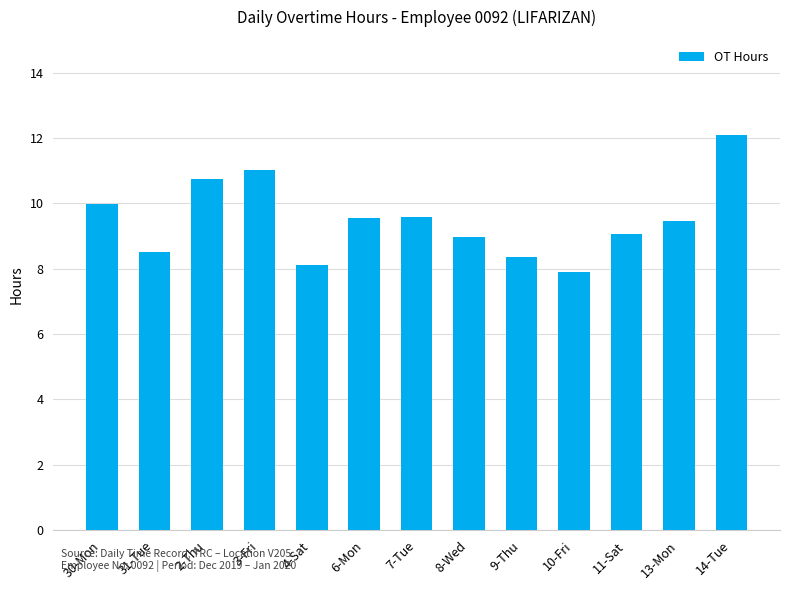

The chart shows a value of 11.4 at 4-Sat. True or false?

False